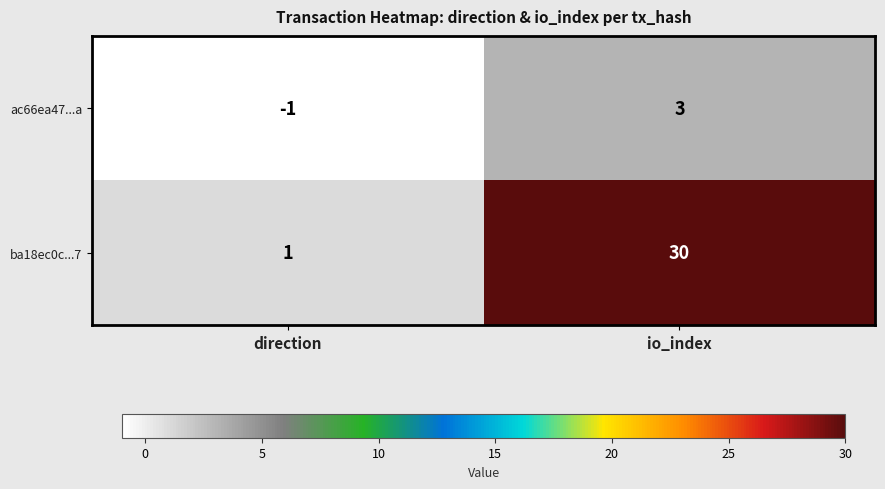

At how many categories does at least one series exceed 16?

1